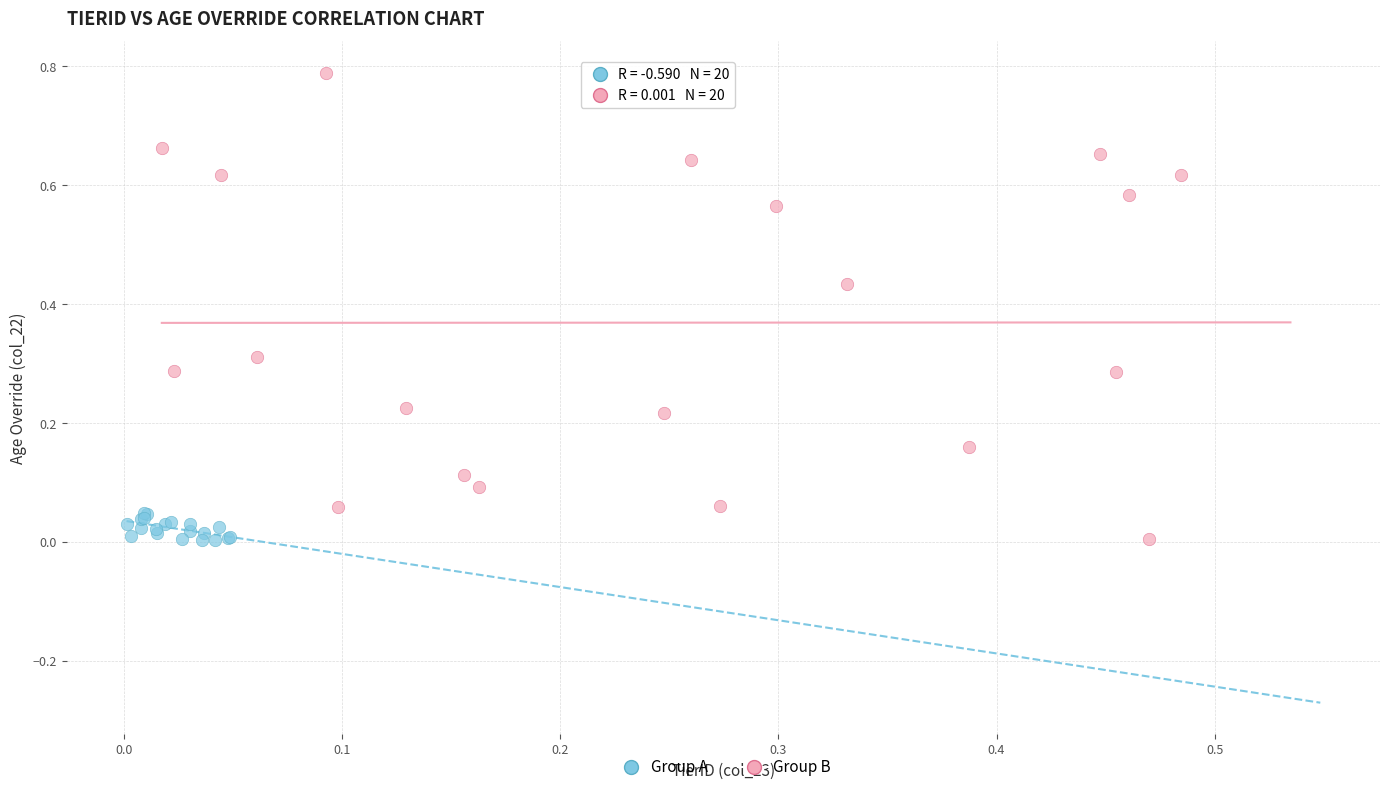

Which series has the largest Y range (max minus min)?

Group B